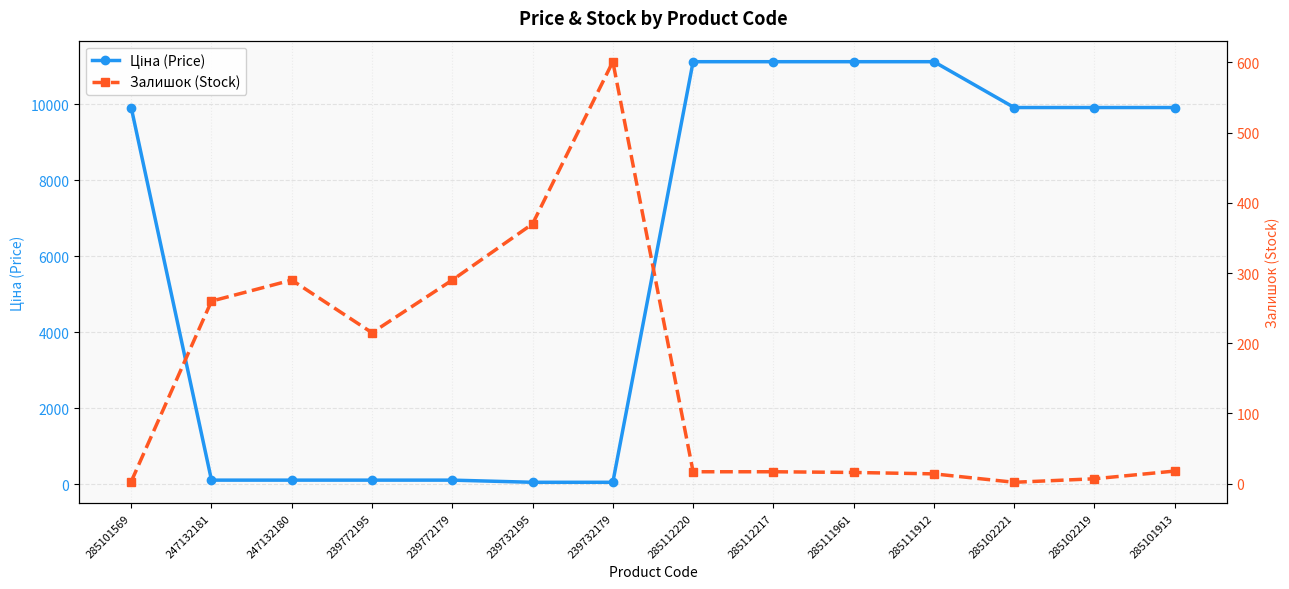

True or false: Залишок (Stock) has a value of 7.7 at 285112217.

False